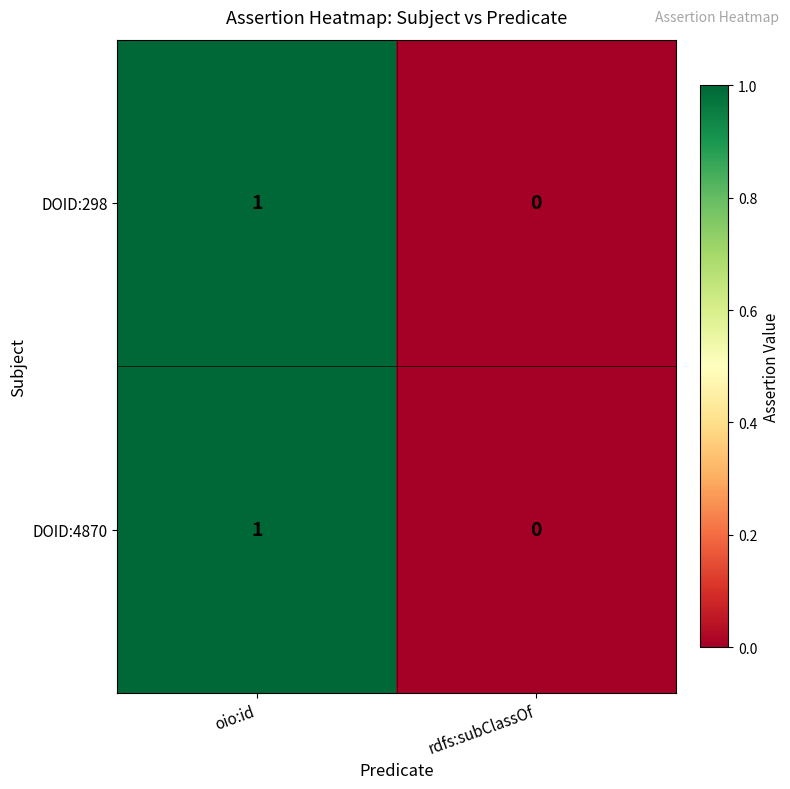

Which label corresponds to the largest value in the chart?

oio:id